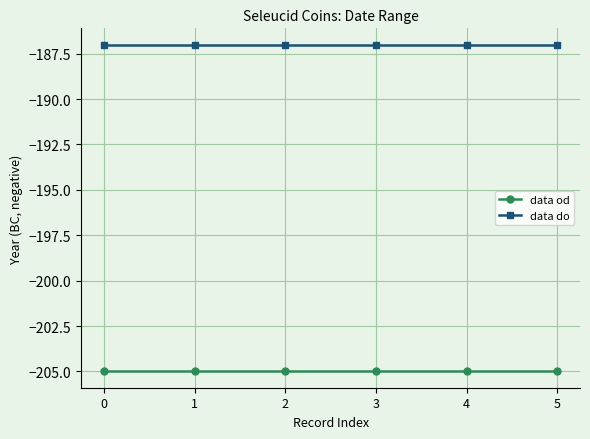

What is the minimum value for data do?

-187